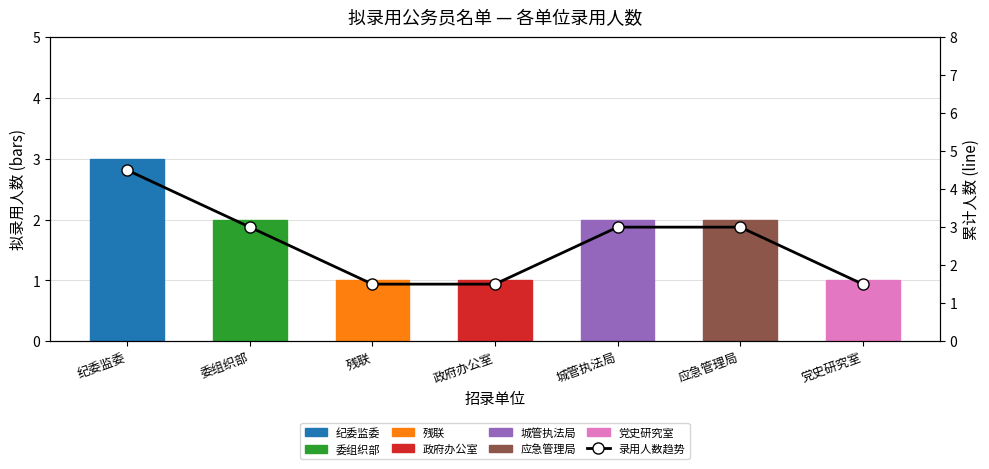

Between 城管执法局 and 应急管理局, which series saw the biggest shift?

纪委监委